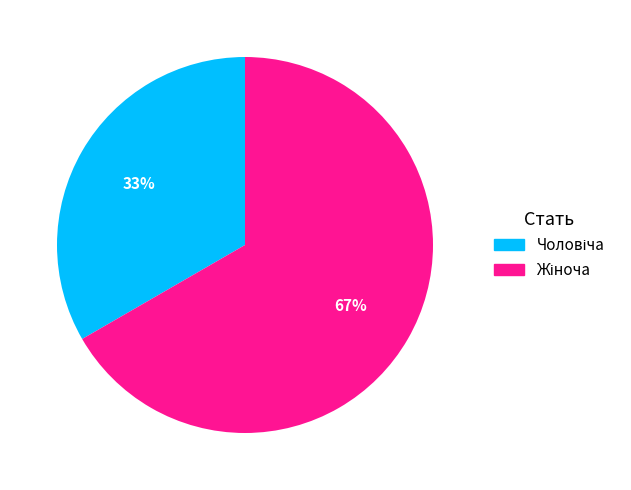

Is there any slice that represents more than half of the pie?

Yes